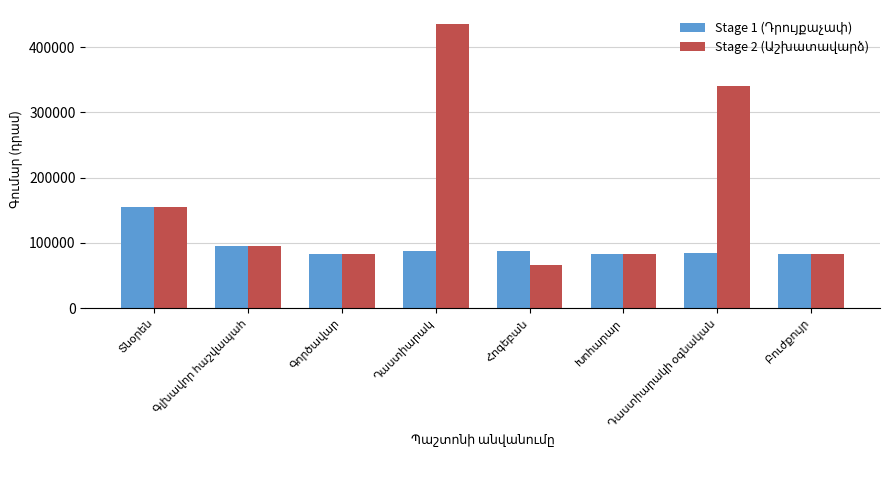

At how many categories does at least one series exceed 140678?

3